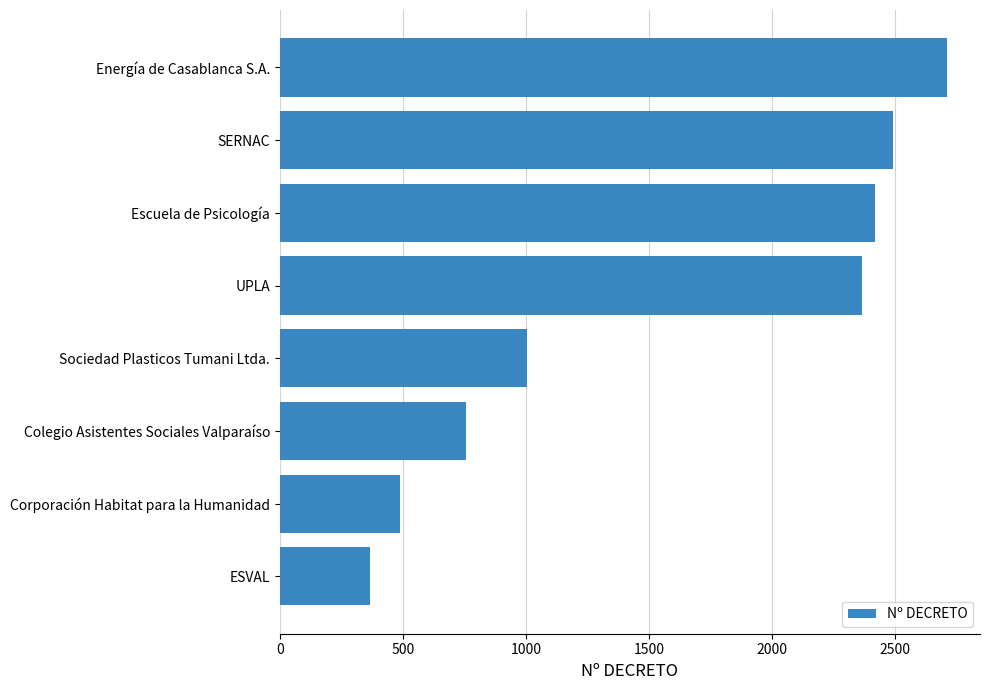

Reading bottom to top, transcribe all the data shown in this chart.

368	488	755	1003	2367	2417	2491	2710